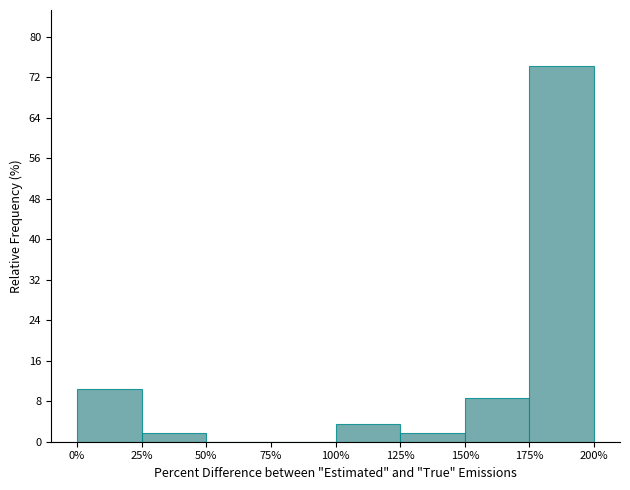

Reading left to right, list all the values displayed in this chart.

0%=10.3	25%=1.7	50%=0.0	75%=0.0	100%=3.4	125%=1.7	150%=8.6	175%=74.1